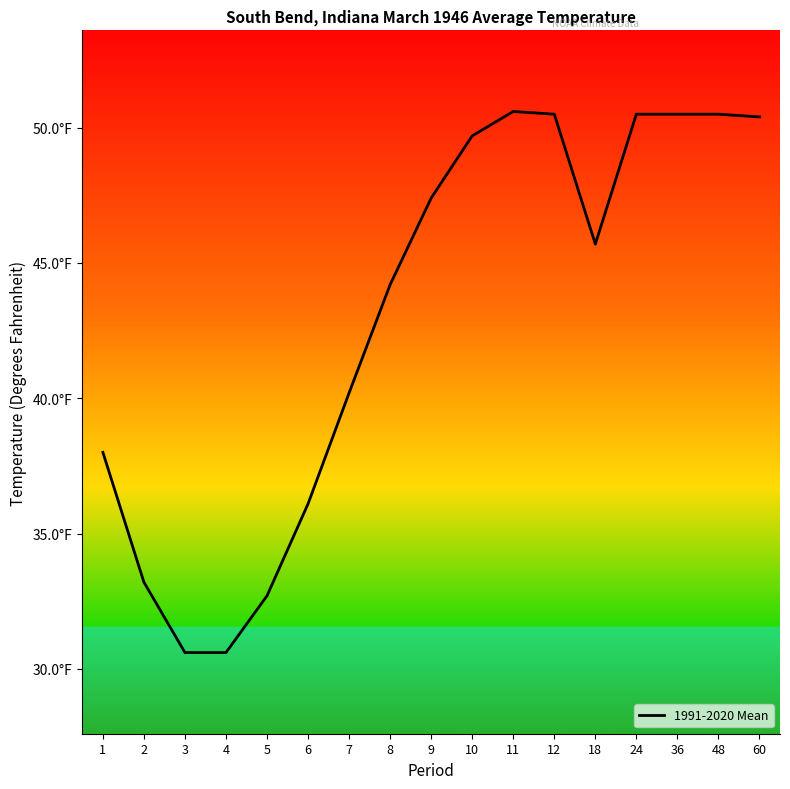

Does the chart display data point markers on the line(s)?

No